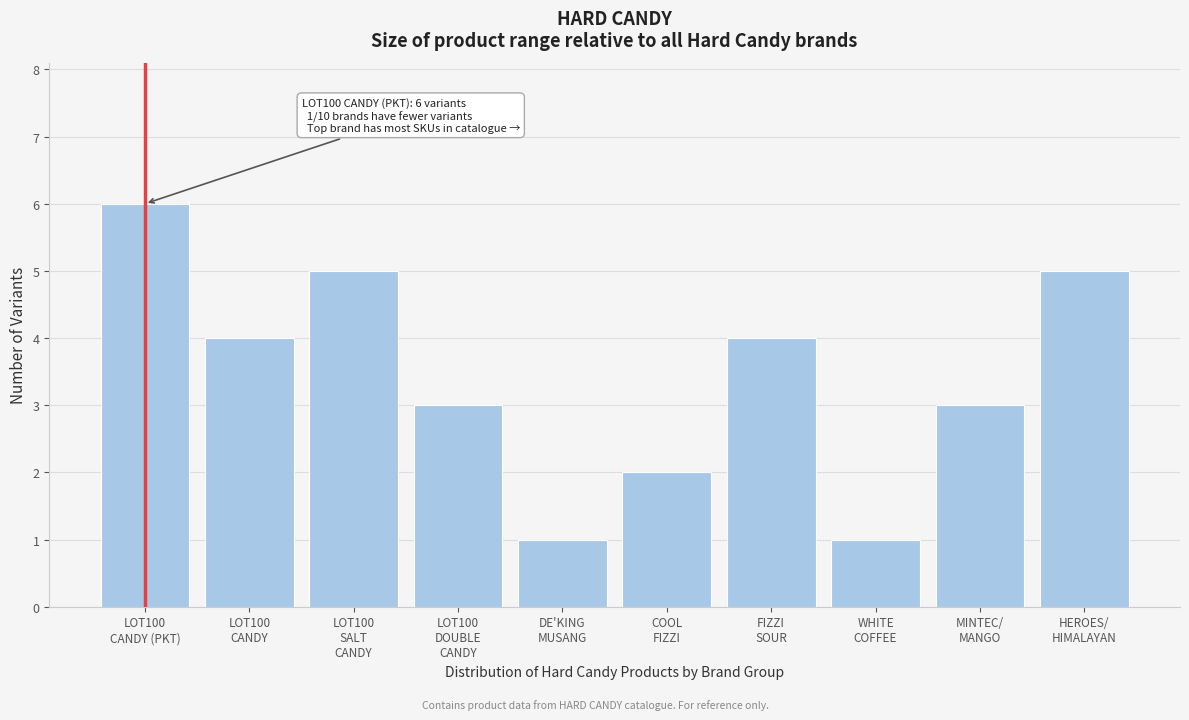

Reading left to right, transcribe all the data shown in this chart.

6	4	5	3	1	2	4	1	3	5